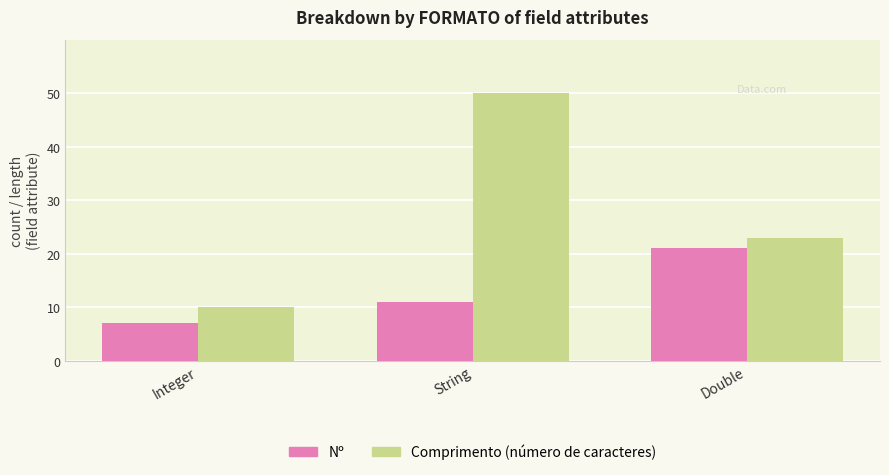

Reading left to right, list all the values displayed in this chart.

Nº: 7	11	21
Comprimento (número de caracteres): 10	50	23